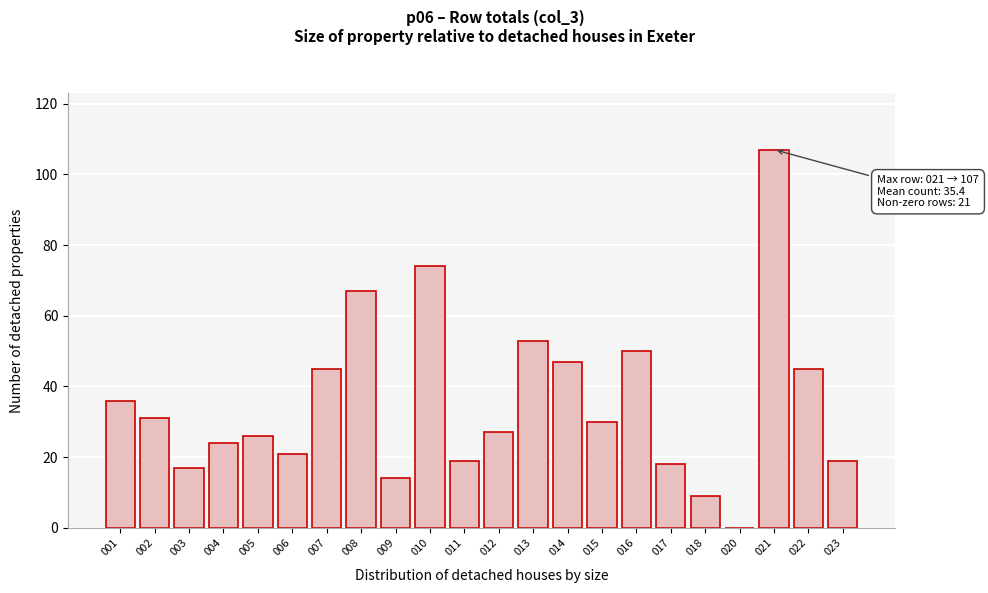

Reading left to right, what are all the values shown in this chart?

001=36	002=31	003=17	004=24	005=26	006=21	007=45	008=67	009=14	010=74	011=19	012=27	013=53	014=47	015=30	016=50	017=18	018=9	020=0	021=107	022=45	023=19